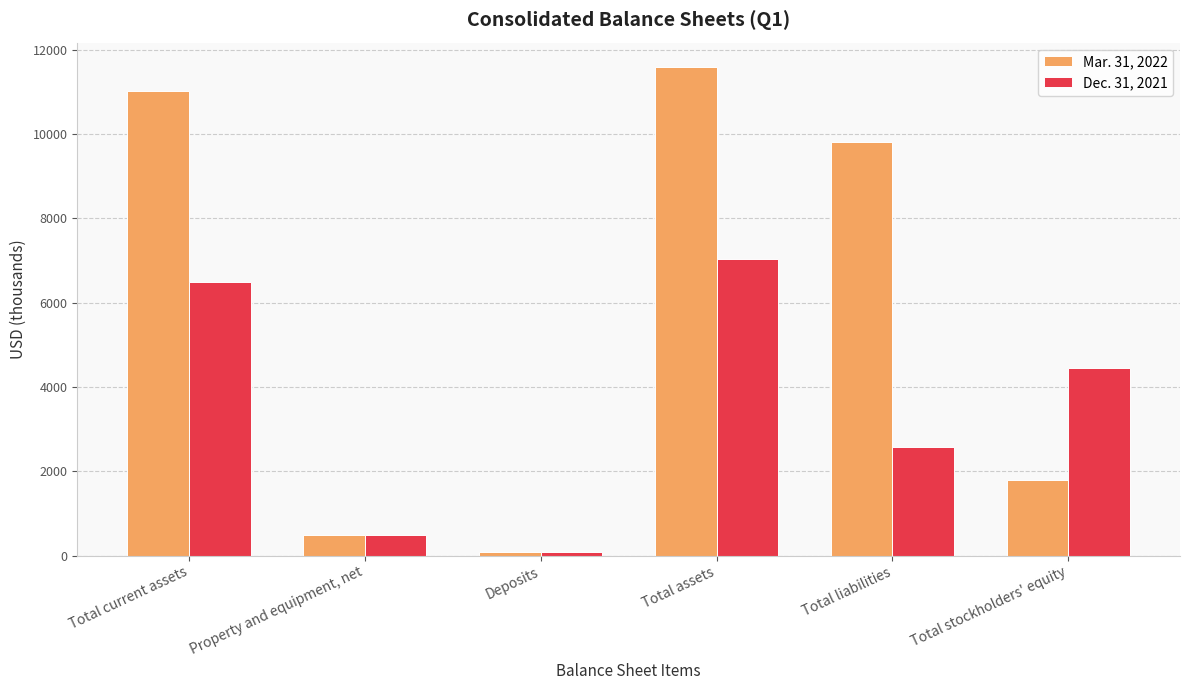

Rank the series at Total stockholders' equity from highest to lowest value.

Dec. 31, 2021, Mar. 31, 2022